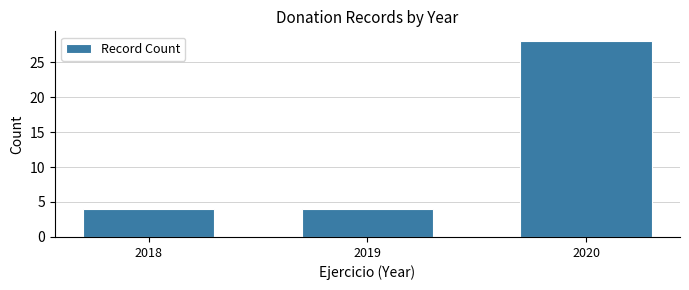

Reading right to left, extract all data points from this chart.

28	4	4